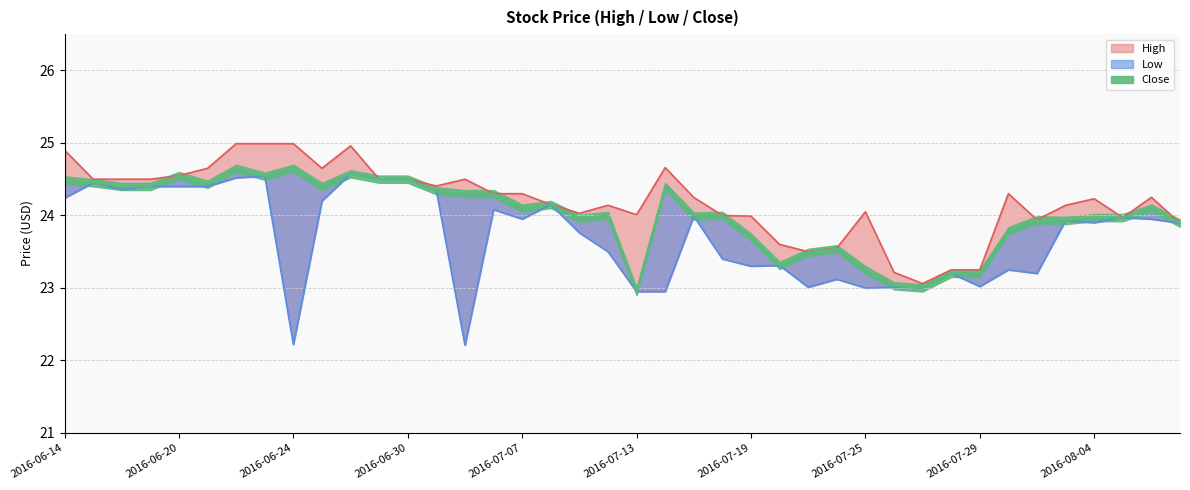

Reading right to left, extract all data points from this chart.

High: 23.9	24.2	24.0	24.2	24.1	23.9	24.3	23.2	23.2	23.1	23.2	24.0	23.5	23.5	23.6	24.0	24.0	24.2	24.7	24.0	24.1	24.0	24.1	24.3	24.3	24.5	24.4	24.5	24.5	25.0	24.6	25.0	25.0	25.0	24.6	24.5	24.5	24.5	24.5	24.9
Low: 23.9	24.0	24.0	23.9	23.9	23.2	23.2	23.0	23.2	23.0	23.0	23.0	23.1	23.0	23.3	23.3	23.4	24.0	23.0	23.0	23.5	23.8	24.1	24.0	24.1	22.2	24.3	24.5	24.5	24.6	24.2	22.2	24.5	24.5	24.4	24.4	24.4	24.4	24.5	24.2
Close: 23.9	24.1	24.0	24.0	23.9	23.9	23.8	23.2	23.2	23.0	23.0	23.2	23.5	23.5	23.3	23.7	24.0	24.0	24.4	23.0	24.0	24.0	24.1	24.1	24.3	24.3	24.3	24.5	24.5	24.6	24.4	24.6	24.5	24.6	24.4	24.5	24.4	24.4	24.5	24.5